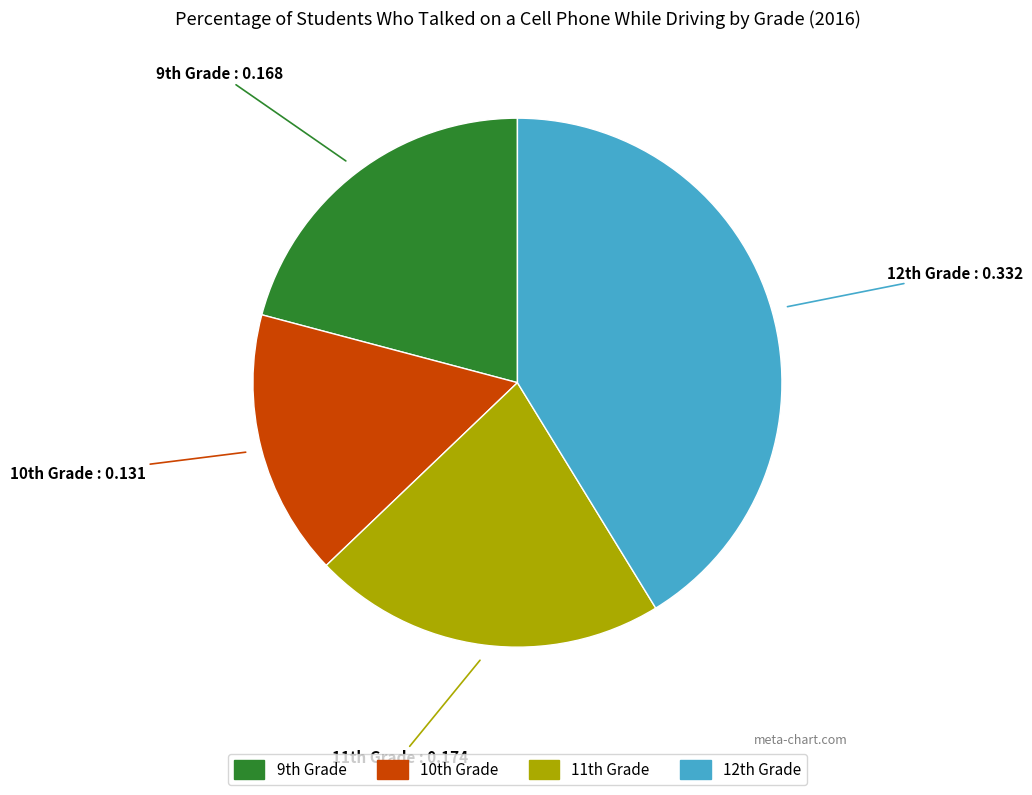

Rank the categories by value from highest to lowest.

12th Grade, 11th Grade, 9th Grade, 10th Grade